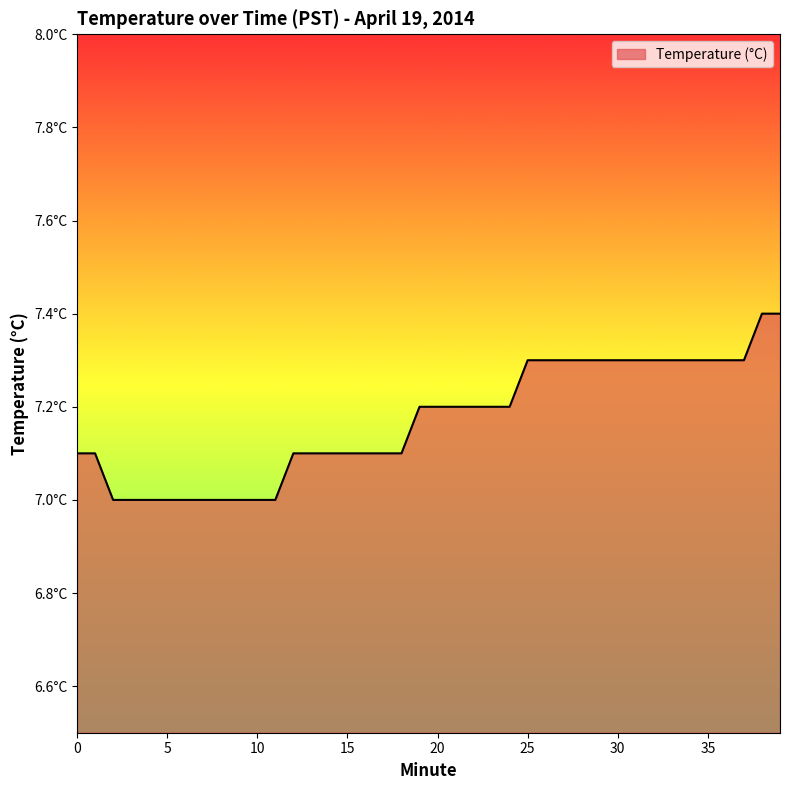

Which label corresponds to the smallest value in the chart?

2